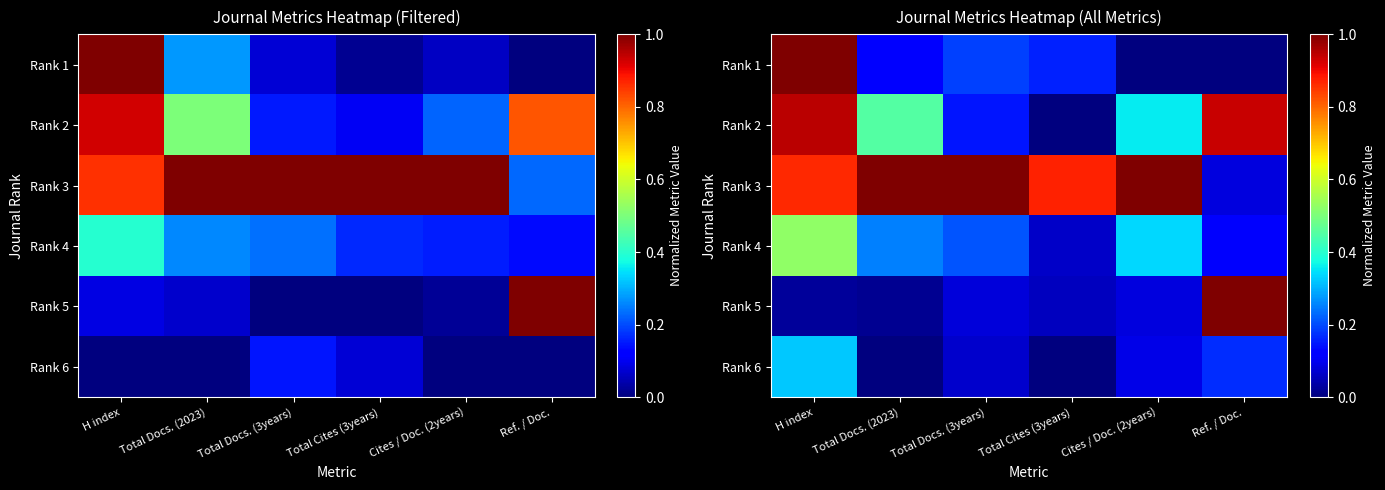

What is the average value of the Rank 5 series?

0.2